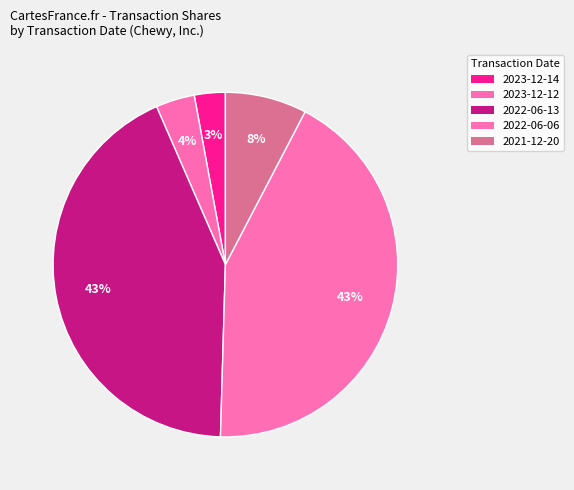

How many slices are in this pie chart?

5